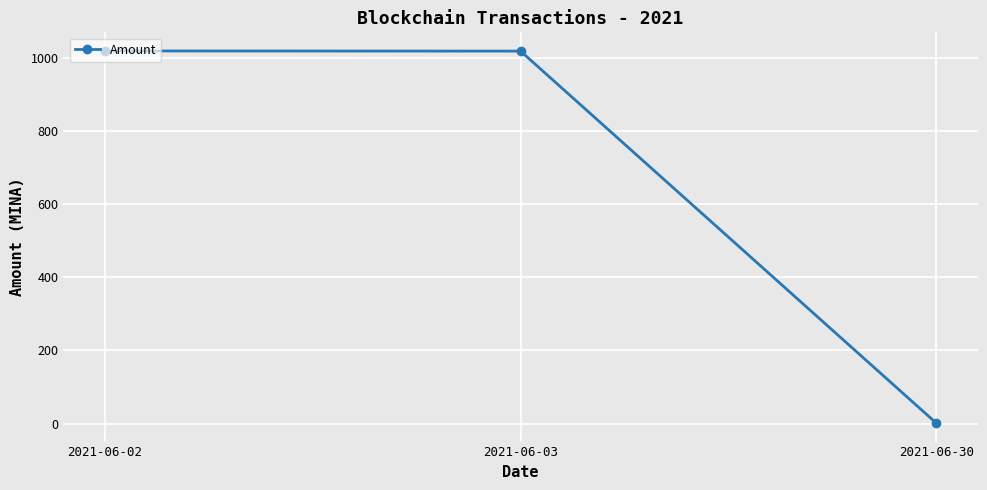

Is it true that the value at 2021-06-02 is 1018.5?

True